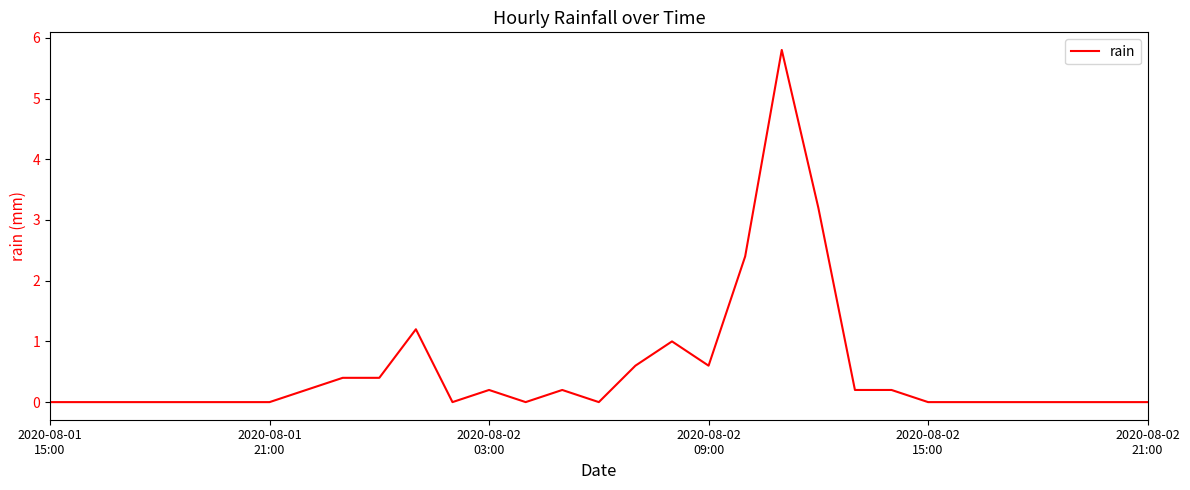

What is the greatest value displayed?

5.8